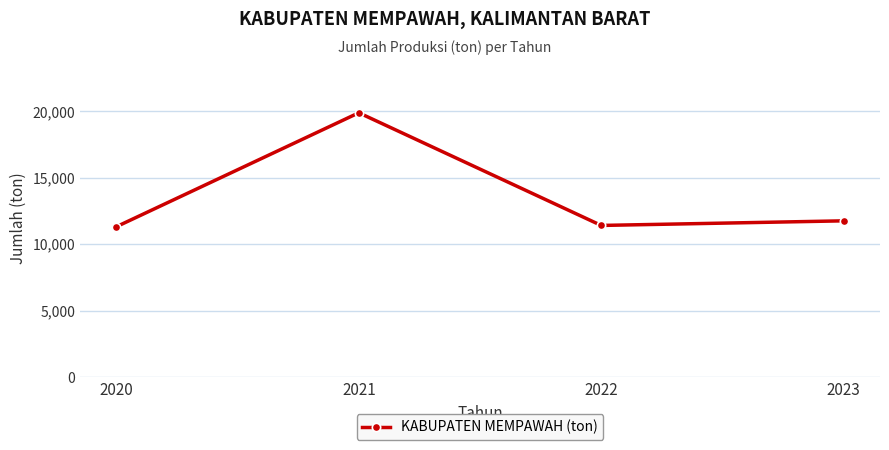

At which category does the data reach its first local valley?

2022